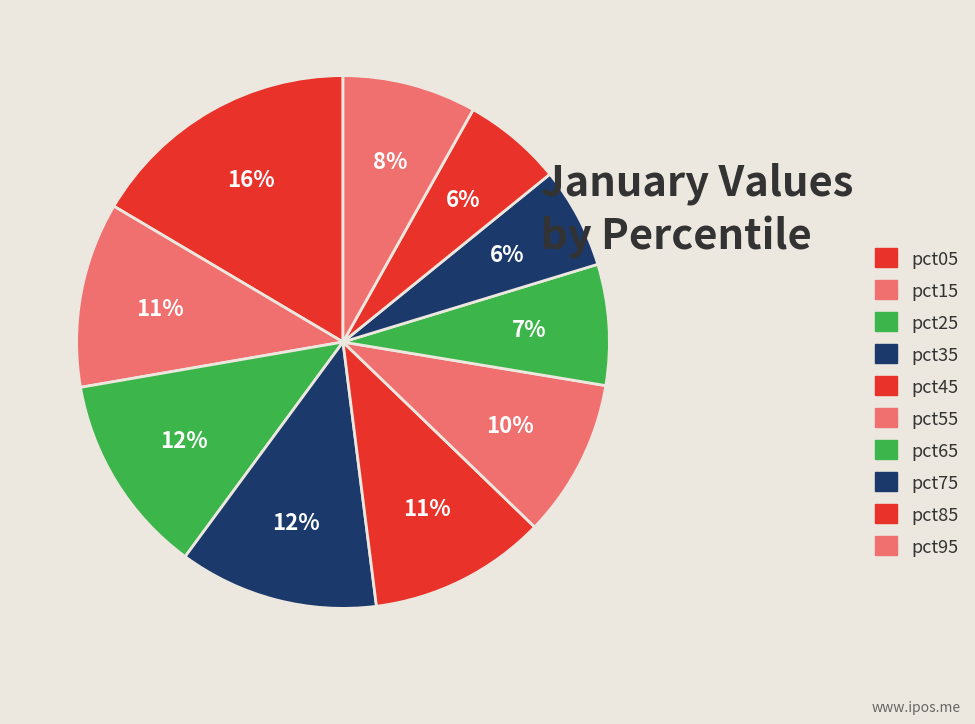

To the nearest percent, what is the combined percentage of pct95 and pct65?

15%